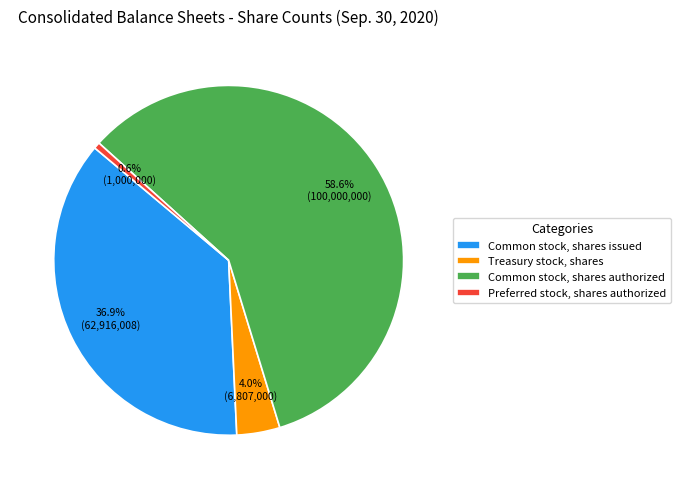

Is there any slice that represents more than half of the pie?

Yes